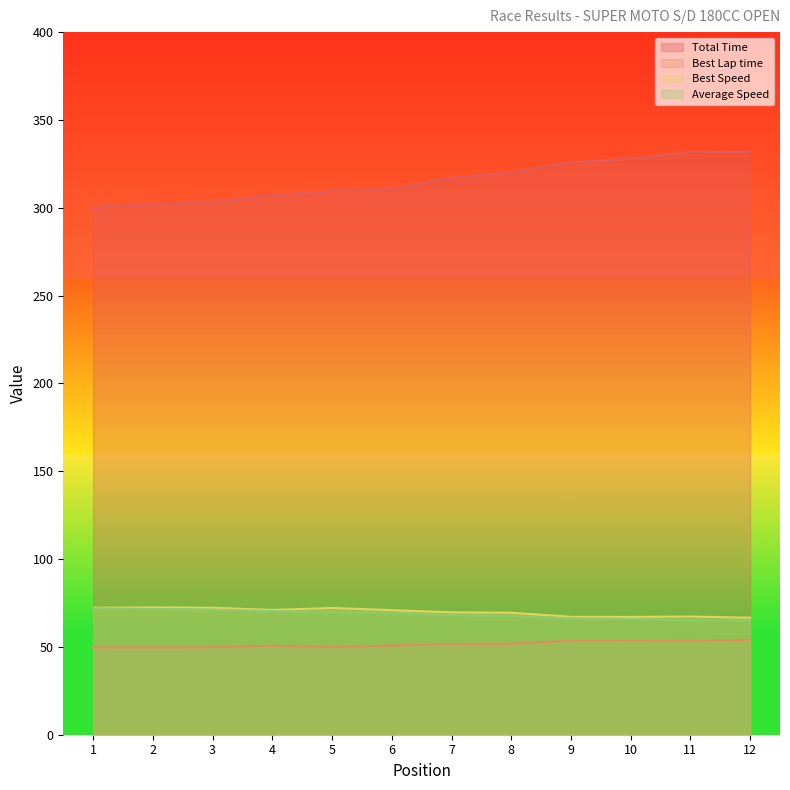

Rank the series at 11 from lowest to highest value.

Best Lap time, Average Speed, Best Speed, Total Time